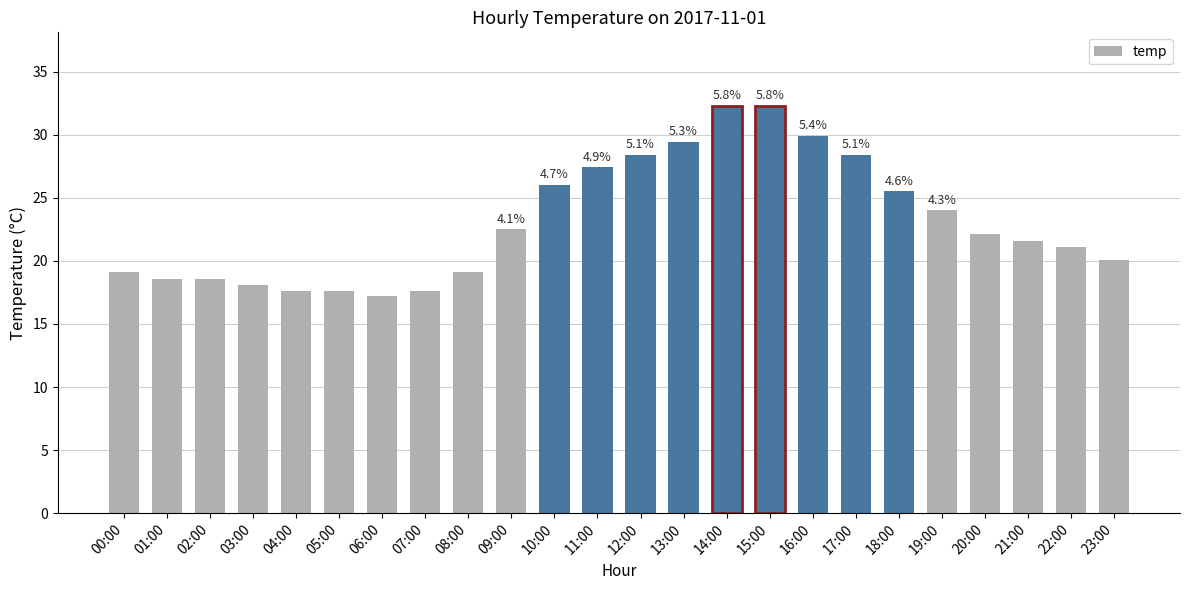

Reading left to right, extract all data points from this chart.

19.1	18.6	18.6	18.1	17.6	17.6	17.2	17.6	19.1	22.5	26.0	27.4	28.4	29.4	32.3	32.3	29.9	28.4	25.5	24.0	22.1	21.6	21.1	20.1